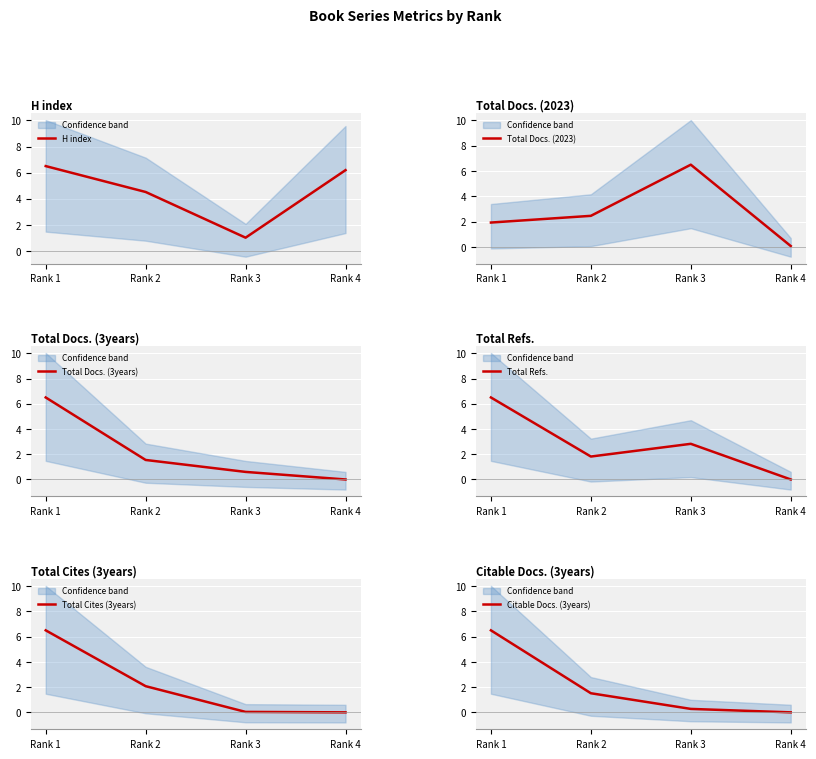

Between which two adjacent categories do Total Cites (3years) and Total Docs. (2023) first intersect?

Rank 1 and Rank 2